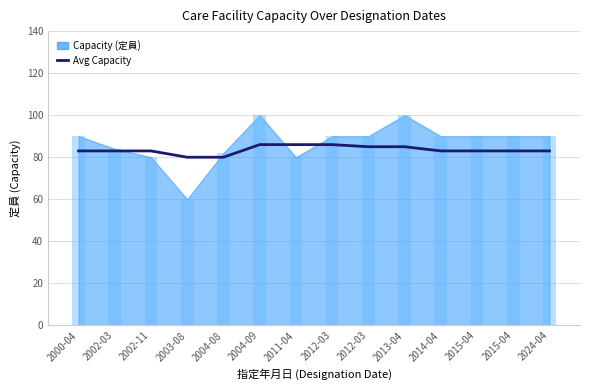

What is the value of the 2nd bar from the left?

83